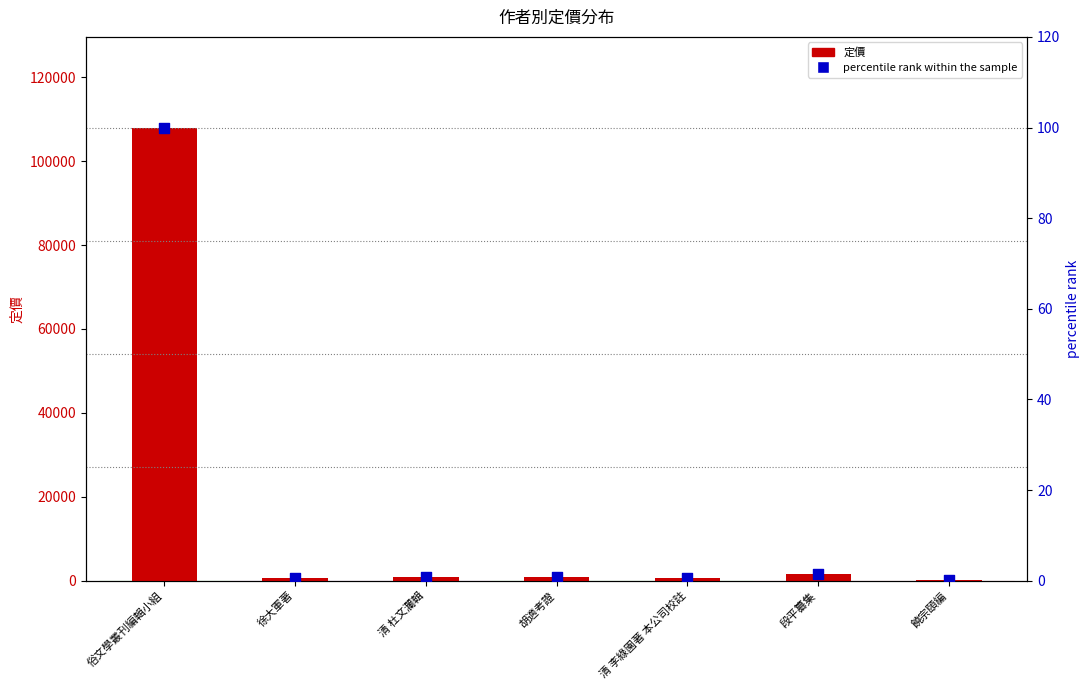

Which series has the largest Y range (max minus min)?

定價